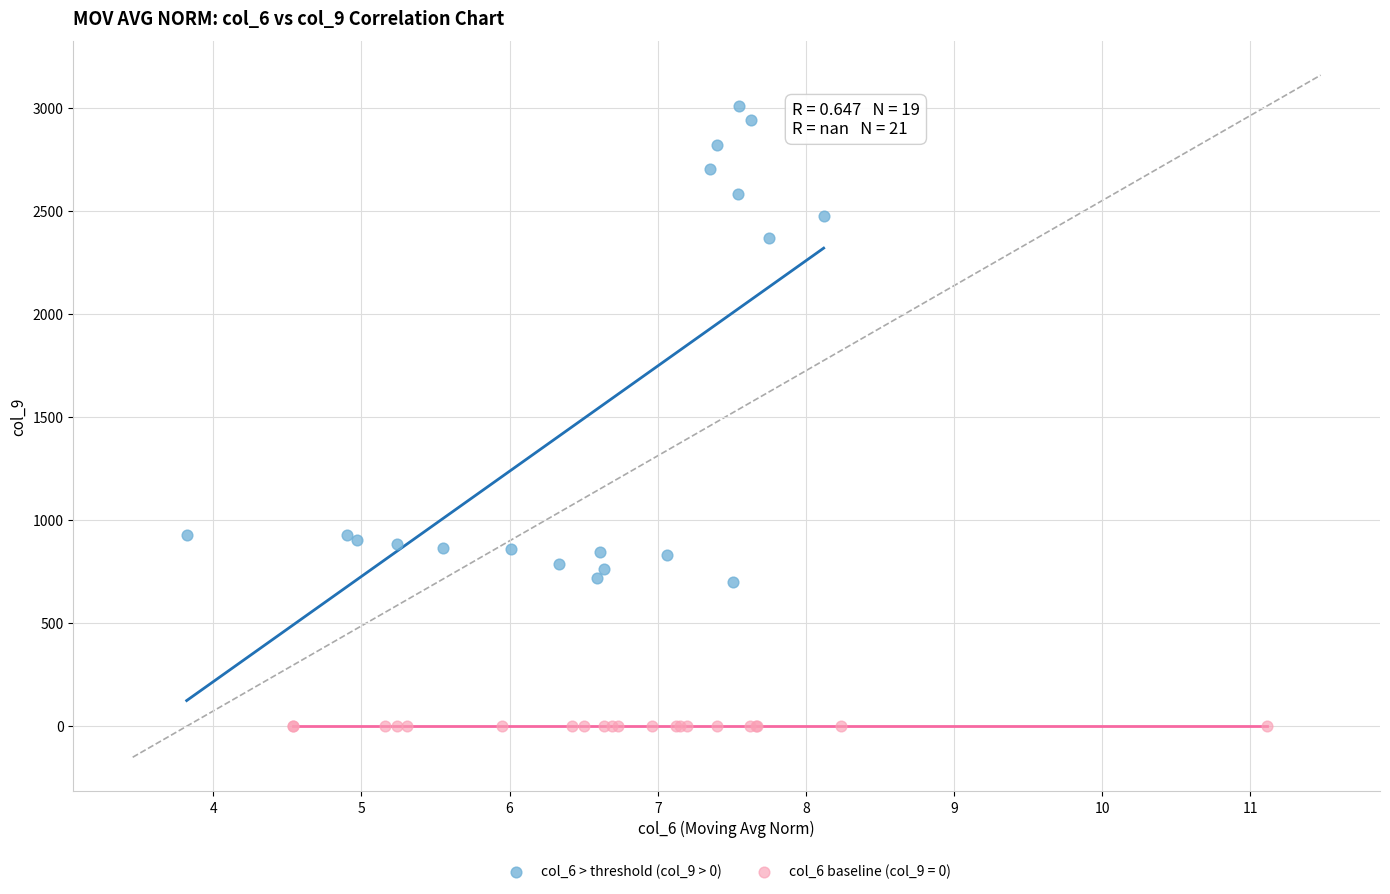

Which series reaches the minimum Y coordinate?

col_6 baseline (col_9 = 0)